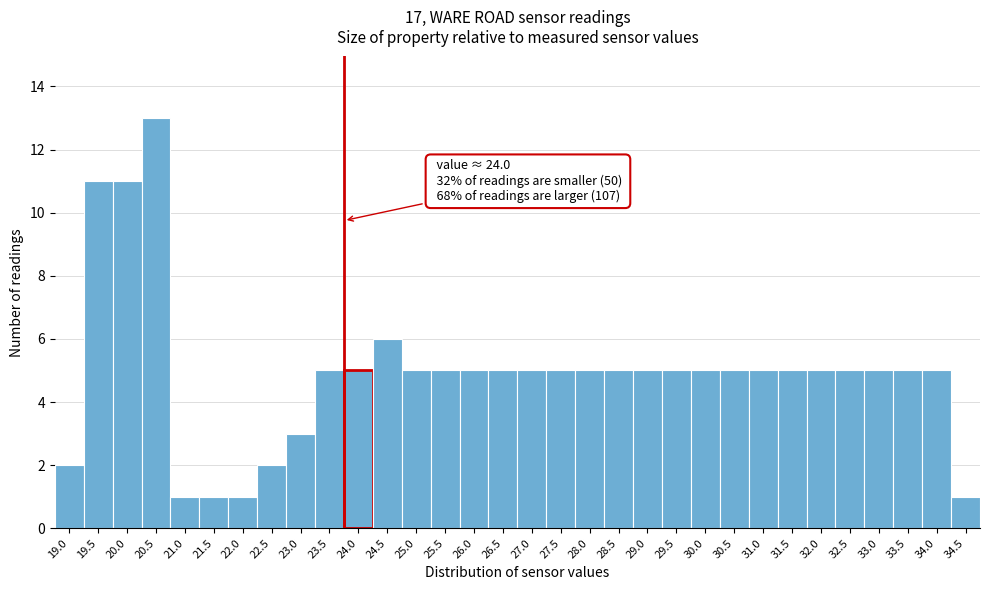

What is the average value?

5